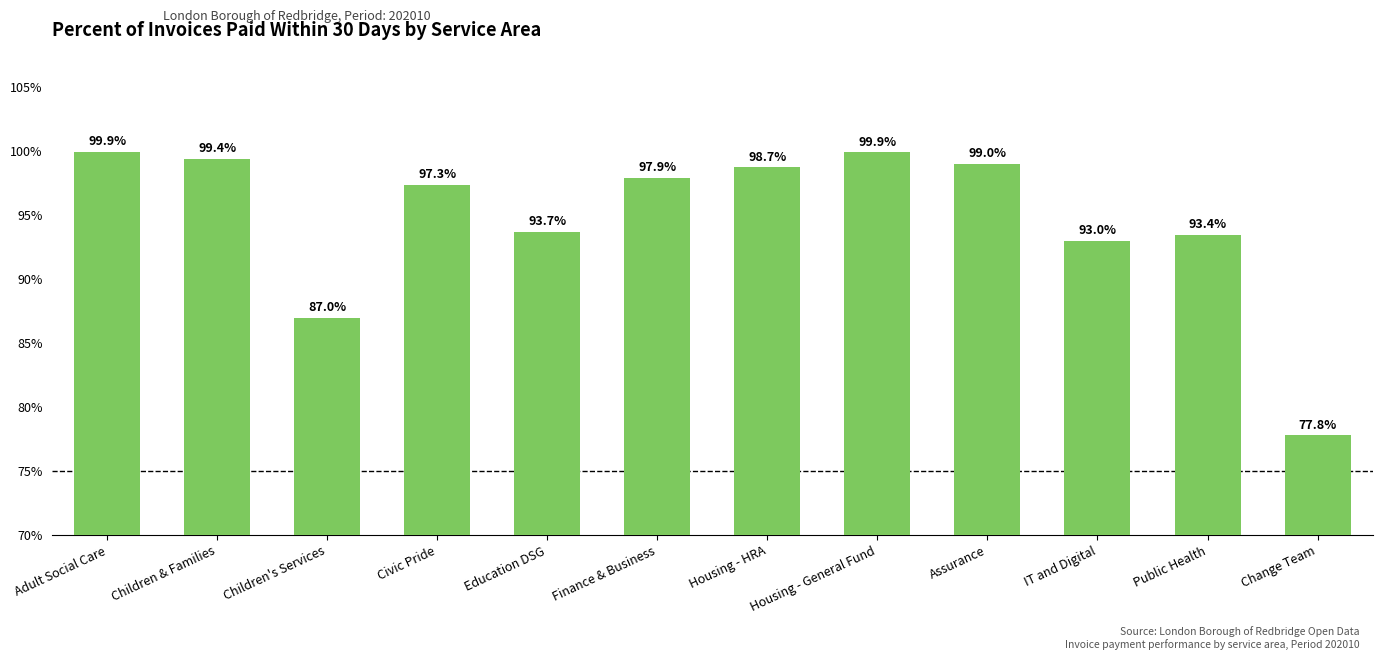

Reading left to right, what are all the values shown in this chart?

99.9	99.4	87.0	97.3	93.7	97.9	98.7	99.9	99.0	93.0	93.4	77.8